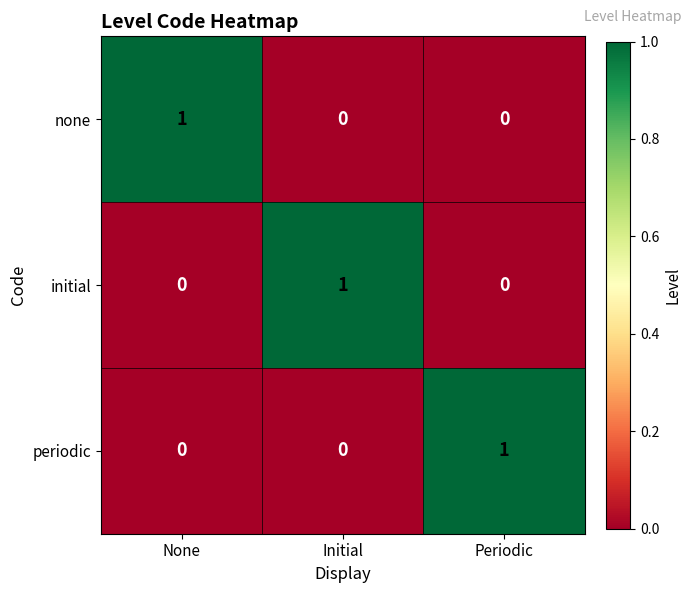

Count the number of data series in this chart.

3